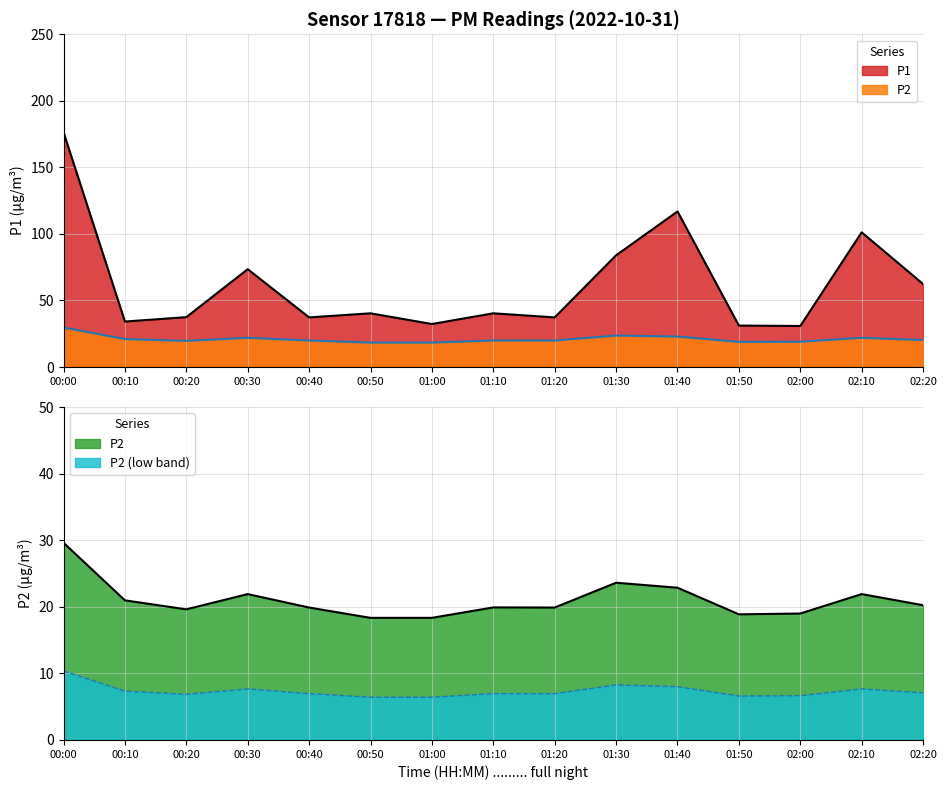

Which series has the largest total across all categories?

P1